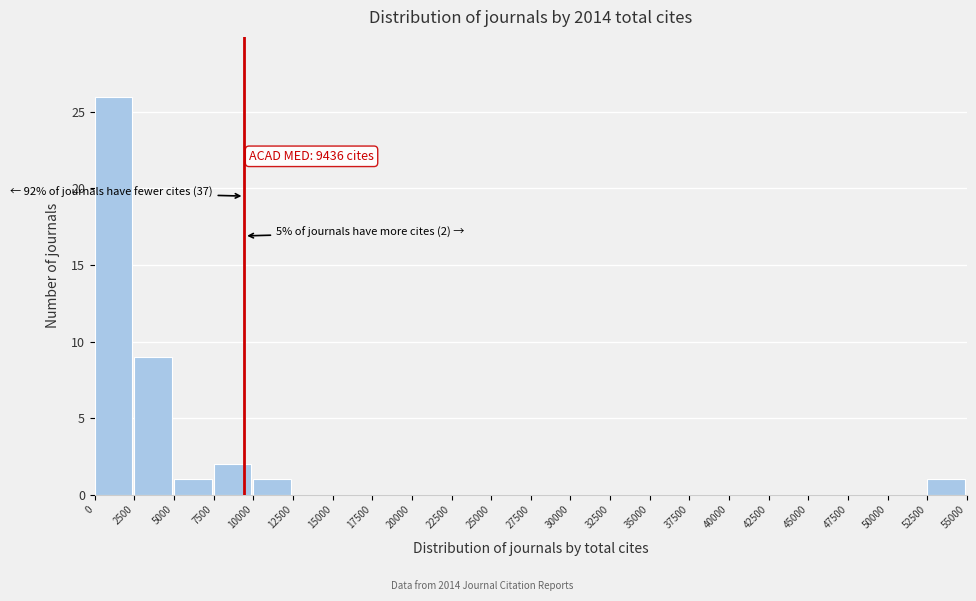

Over which range of the x-axis is the bar tallest?

0 to 2500